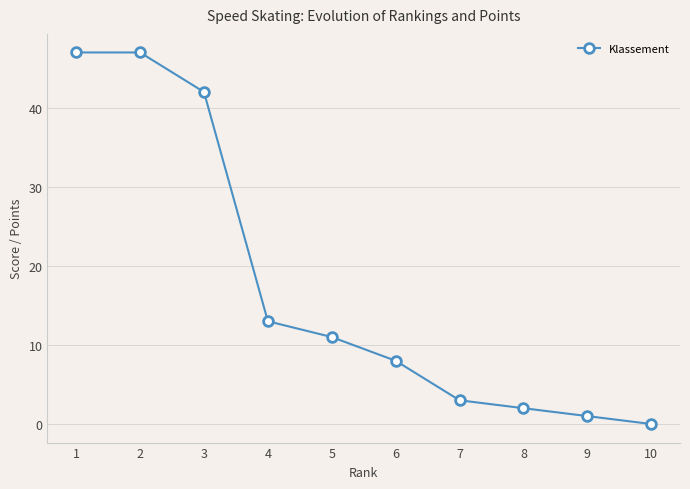

What is the greatest value displayed?

47